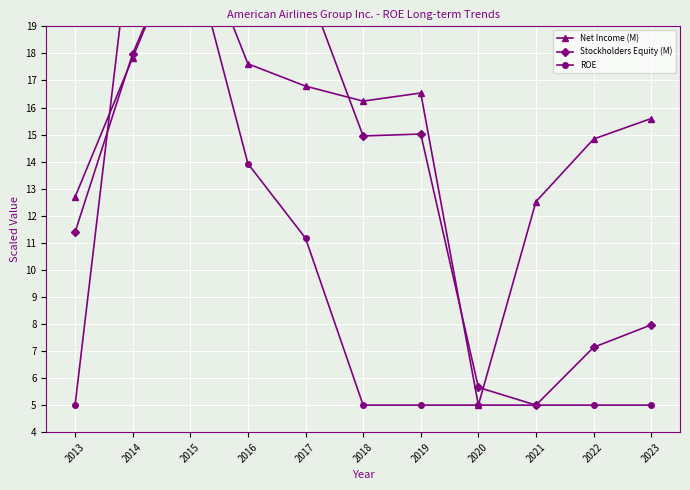

What are all the series names shown in the legend?

Net Income (M), Stockholders Equity (M), ROE